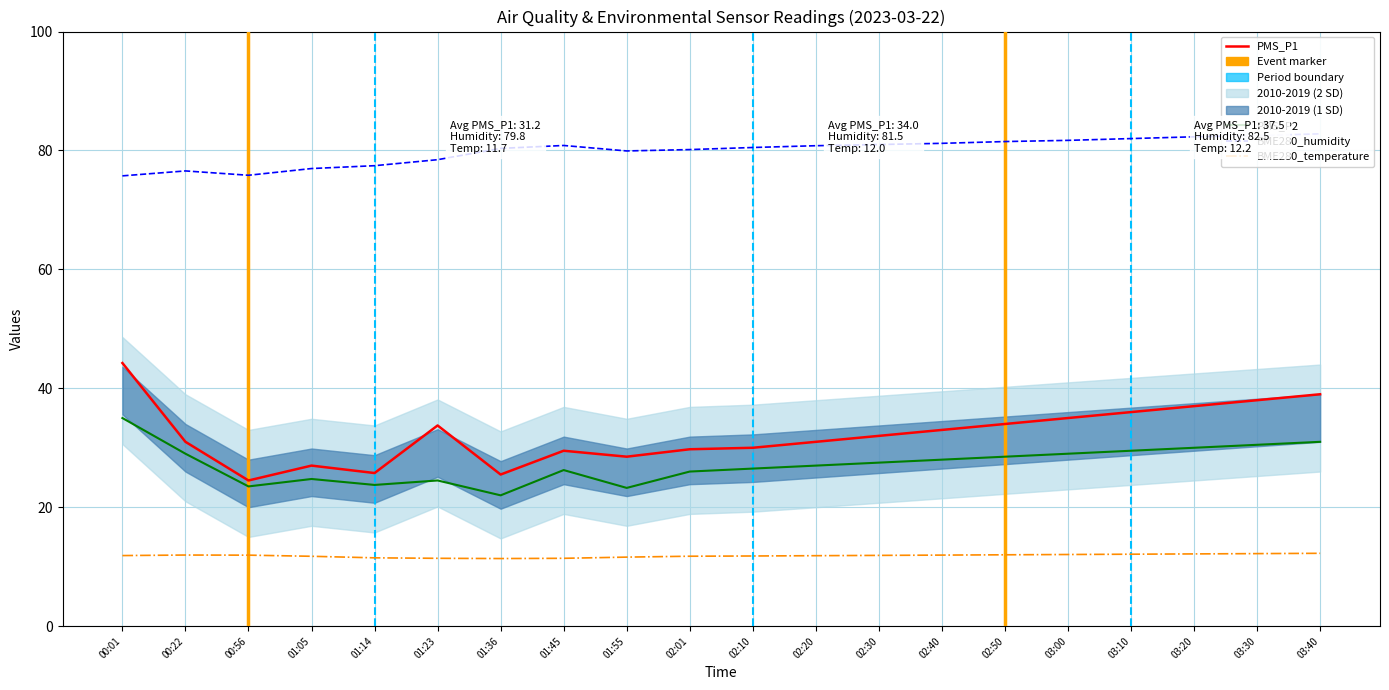

Which series has the widest spread of values?

PMS_P1